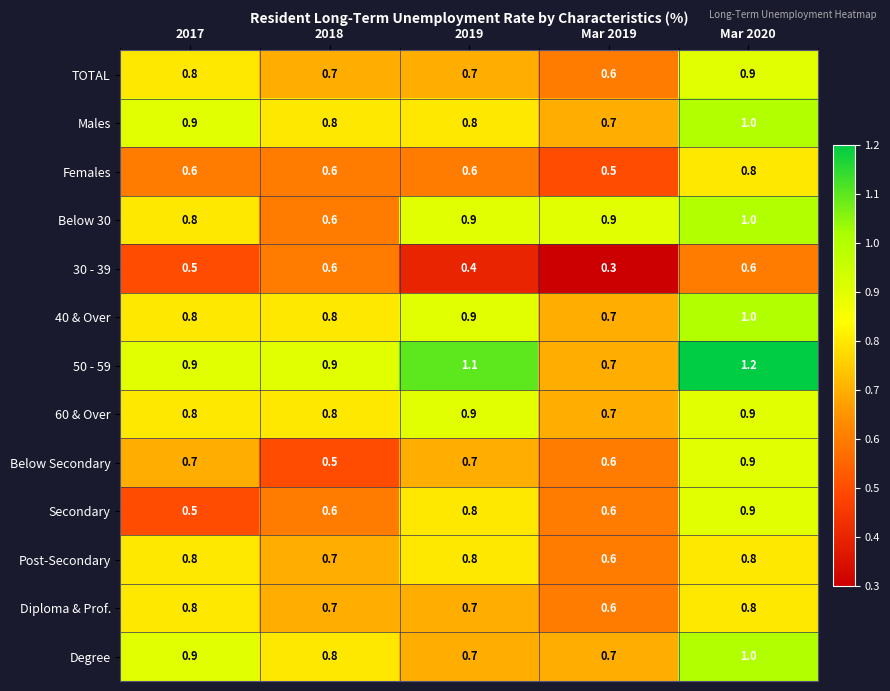

What is the sum of the Post-Secondary values at Mar 2019 and 2018?

1.3